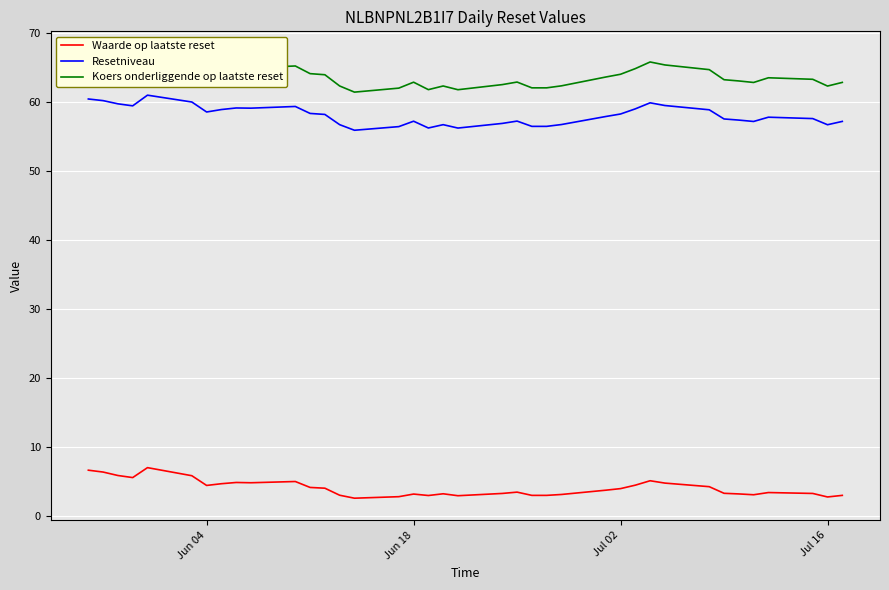

The Resetniveau series shows 75.1 at Jun 18. True or false?

False